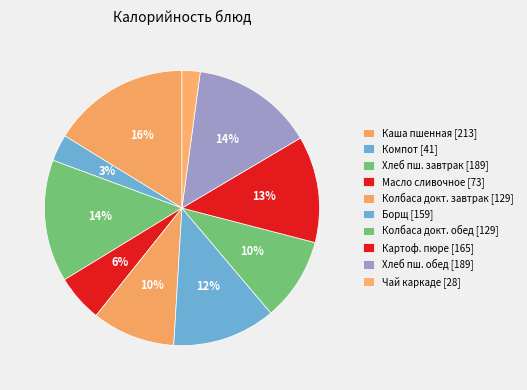

How many segments does this pie chart have?

10